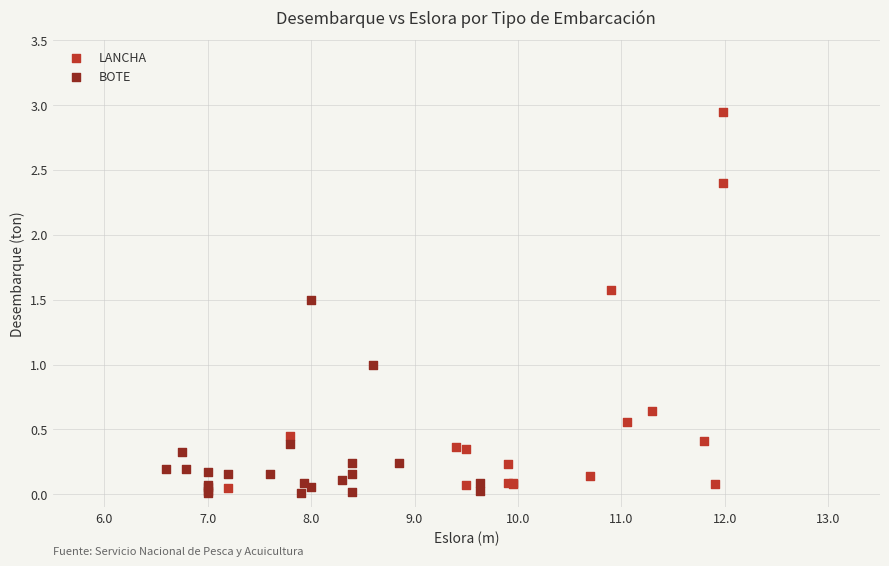

Which series reaches the maximum Y coordinate?

LANCHA